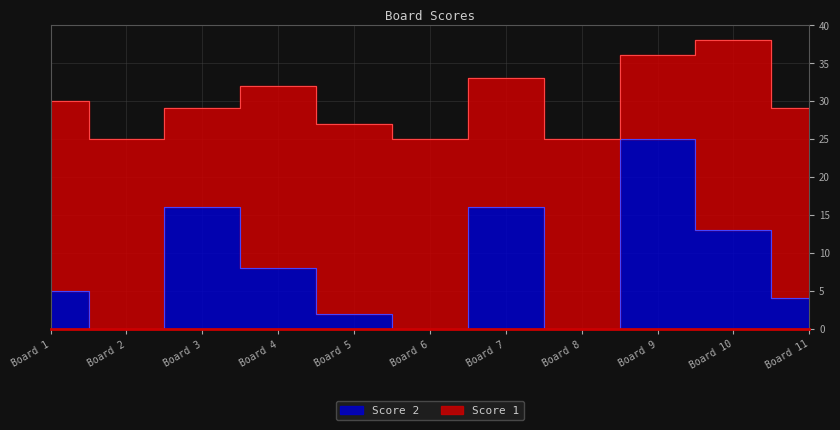

At which label is the value closest to 12?

Board 10